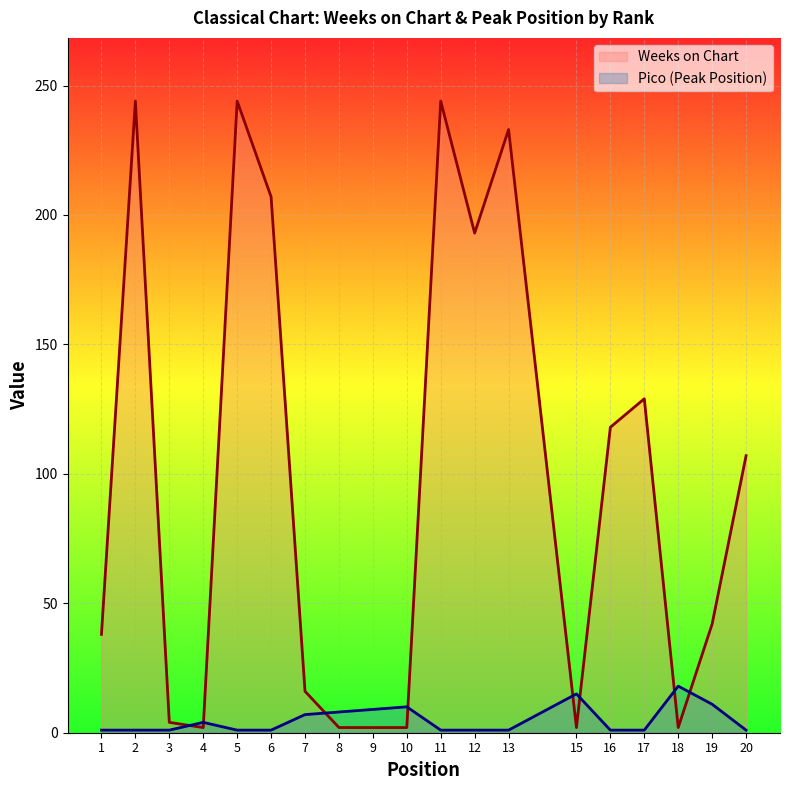

True or false: Weeks on Chart has a value of 3 at 4.

False